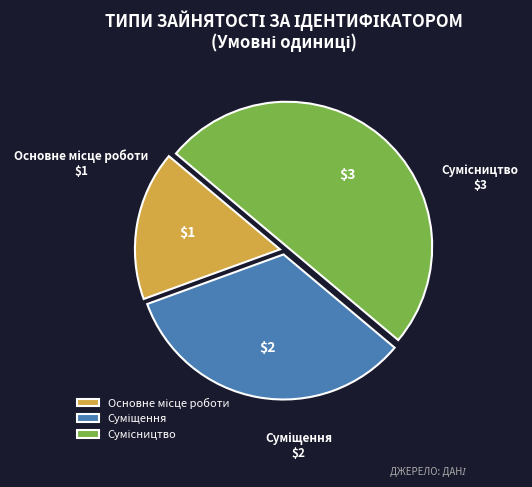

How many segments does this pie chart have?

3